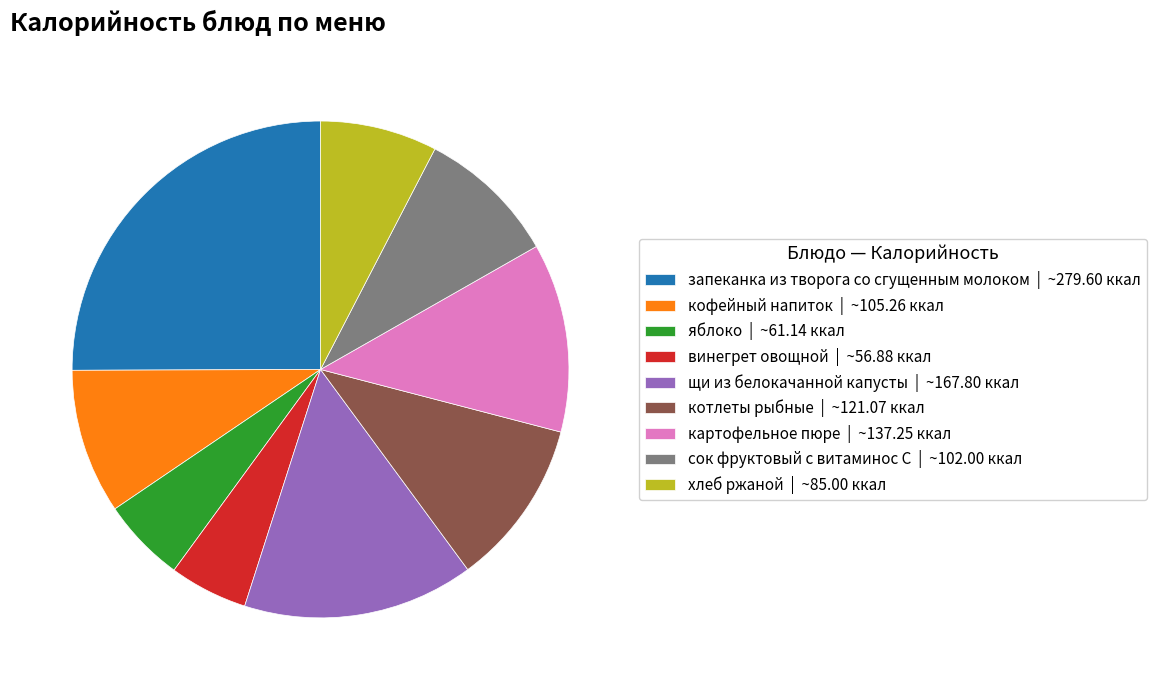

What is the largest slice in the pie chart?

запеканка из творога со сгущенным молоком